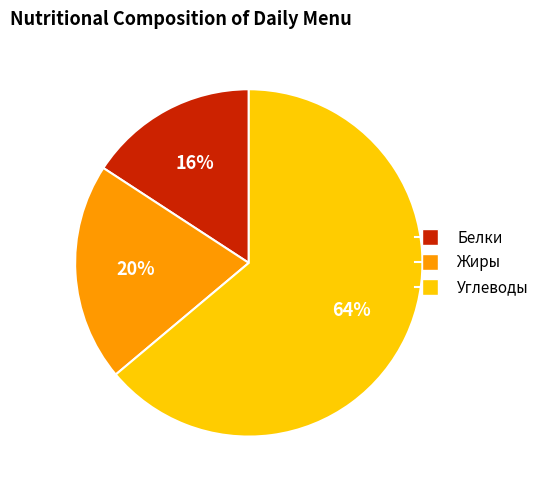

What is the largest slice in the pie chart?

Углеводы